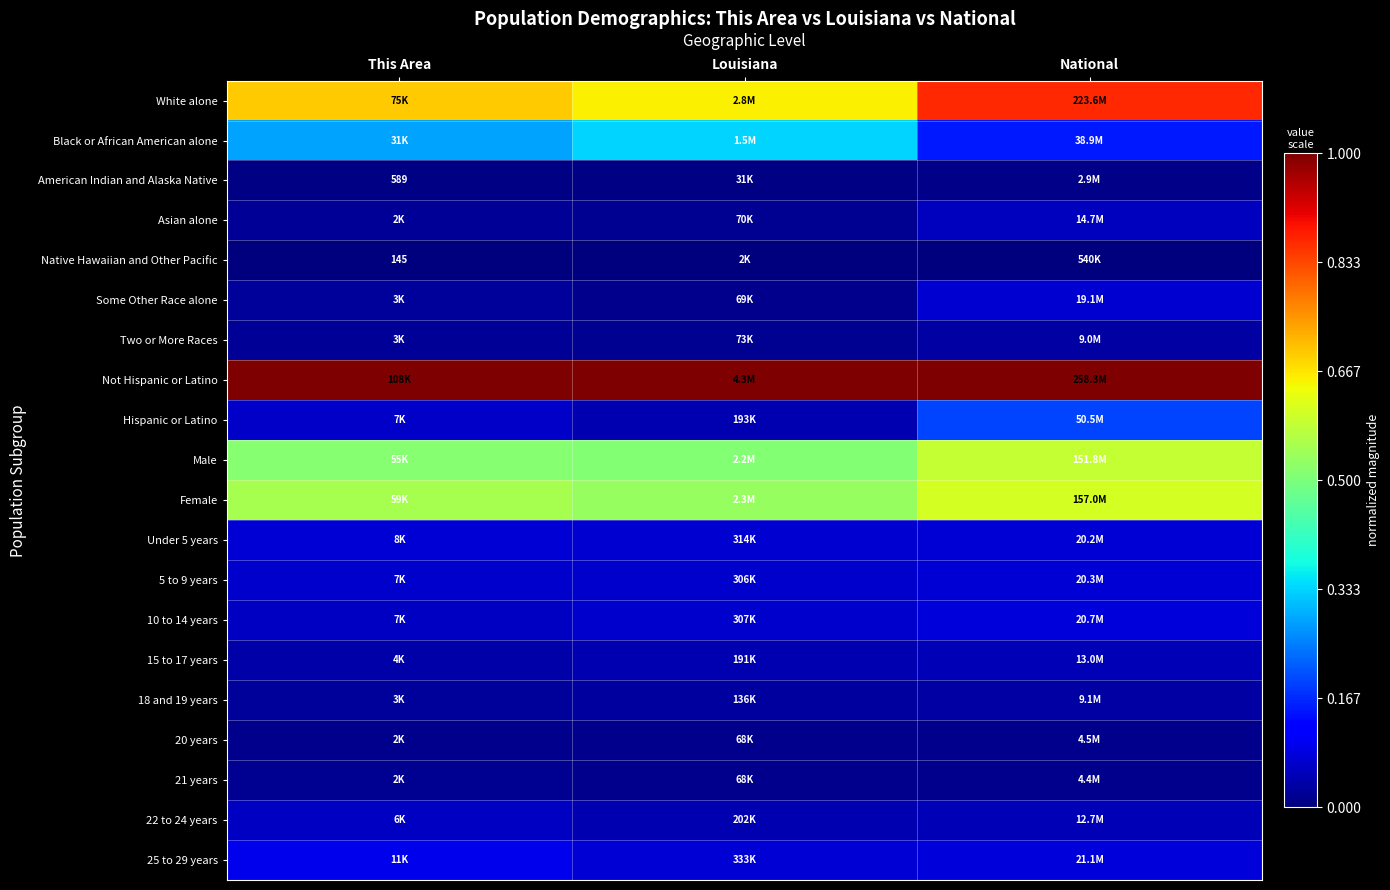

What is the total value across all series at This Area?

3.6